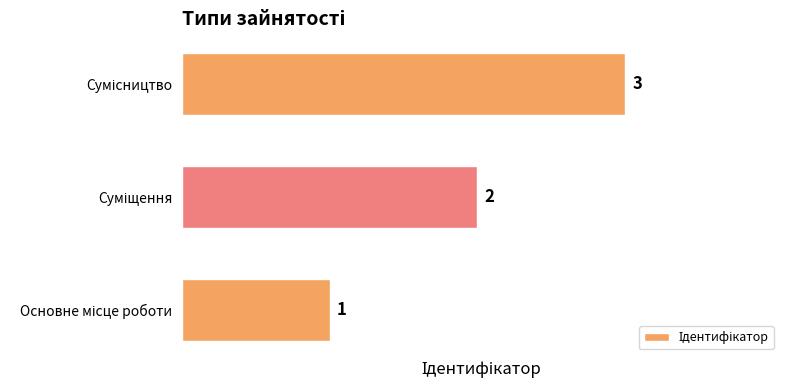

What is the greatest value displayed?

3